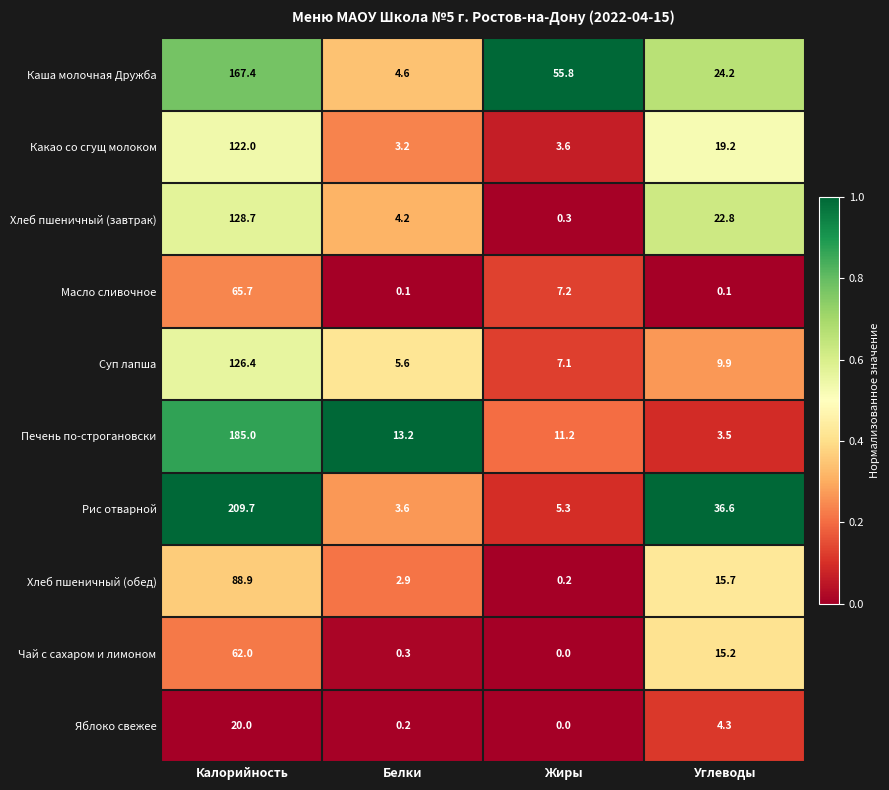

At how many categories does at least one series exceed 0?

4